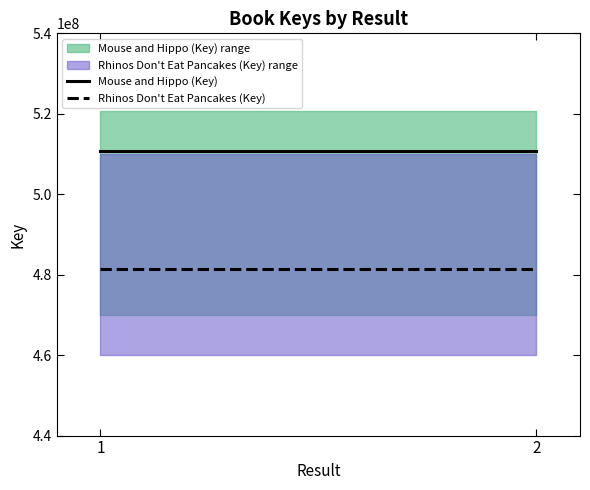

At which category does the chart reach its peak across all series?

1